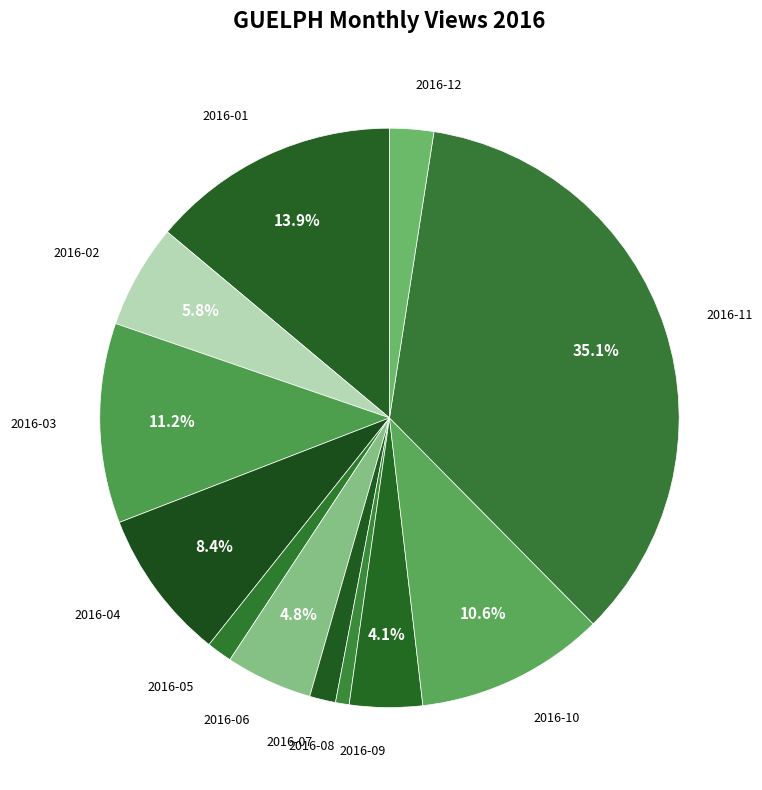

Approximately how many times larger is the value at 2016-04 compared to 2016-01?

0.6